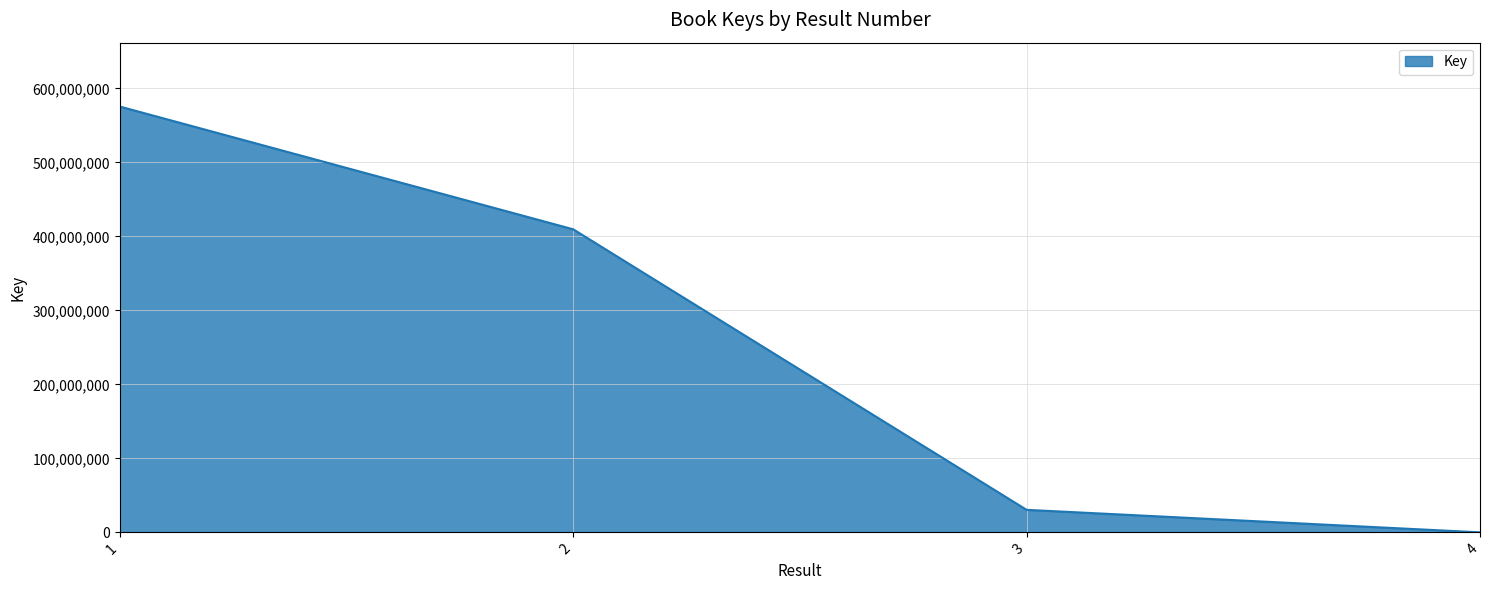

What is the sum of all values?

1015595920